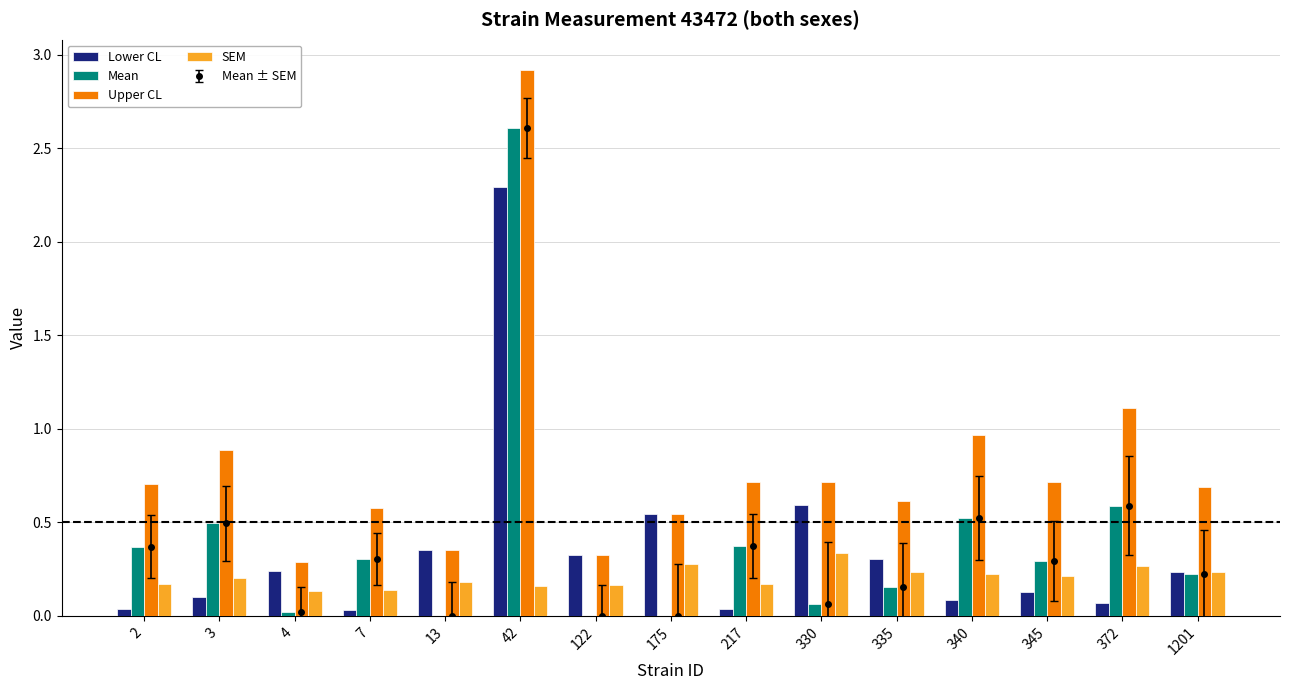

Reading left to right, transcribe all the data shown in this chart.

Lower CL: 2=0.0	3=0.1	4=0.2	7=0.0	13=0.4	42=2.3	122=0.3	175=0.5	217=0.0	330=0.6	335=0.3	340=0.1	345=0.1	372=0.1	1201=0.2
Mean: 2=0.4	3=0.5	4=0.0	7=0.3	13=0.0	42=2.6	122=0.0	175=0.0	217=0.4	330=0.1	335=0.2	340=0.5	345=0.3	372=0.6	1201=0.2
Upper CL: 2=0.7	3=0.9	4=0.3	7=0.6	13=0.4	42=2.9	122=0.3	175=0.5	217=0.7	330=0.7	335=0.6	340=1.0	345=0.7	372=1.1	1201=0.7
SEM: 2=0.2	3=0.2	4=0.1	7=0.1	13=0.2	42=0.2	122=0.2	175=0.3	217=0.2	330=0.3	335=0.2	340=0.2	345=0.2	372=0.3	1201=0.2